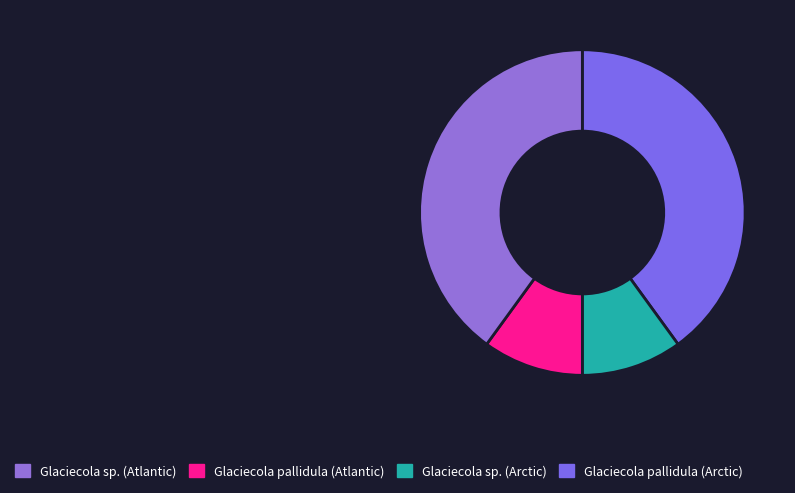

How many slices are in this pie chart?

4